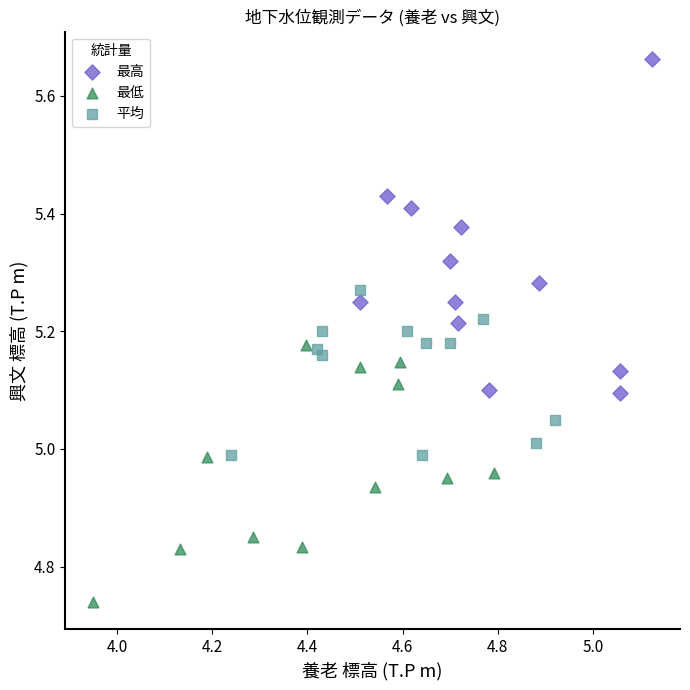

What are all the series names shown in the legend?

最高, 最低, 平均